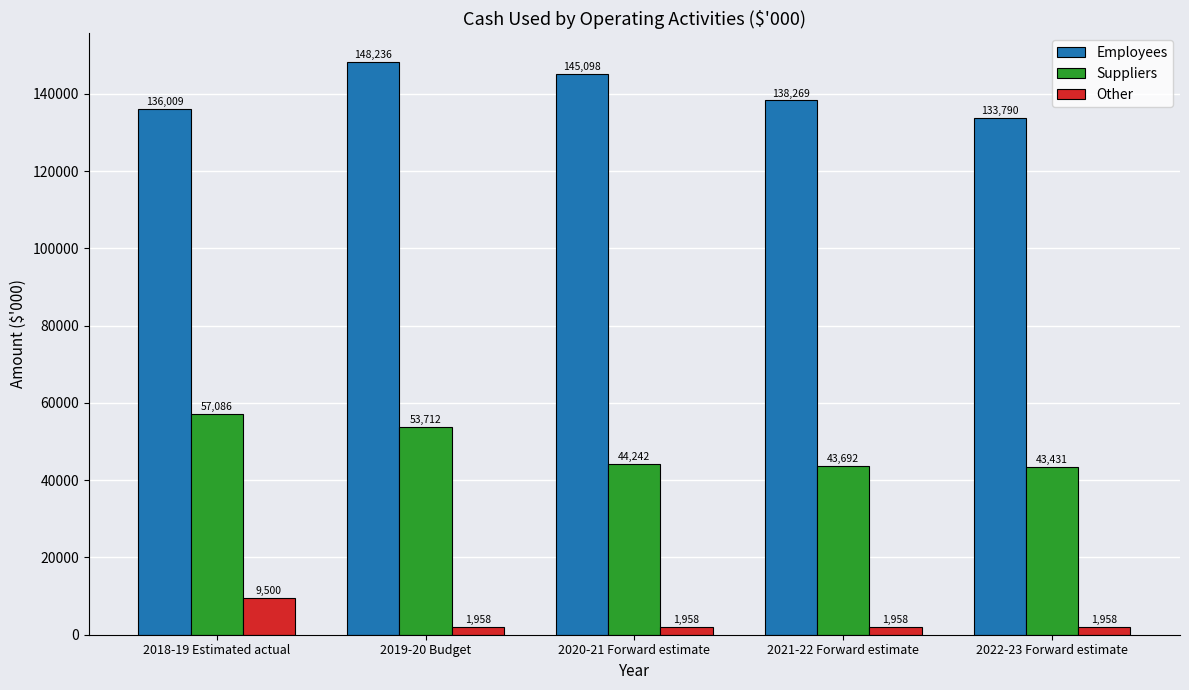

What is the minimum value for Employees?

133790